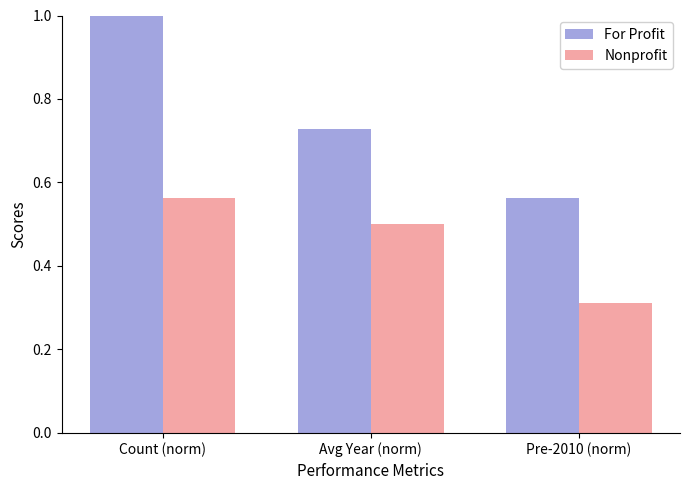

What is the sum of the For Profit values at Count (norm) and Pre-2010 (norm)?

1.6